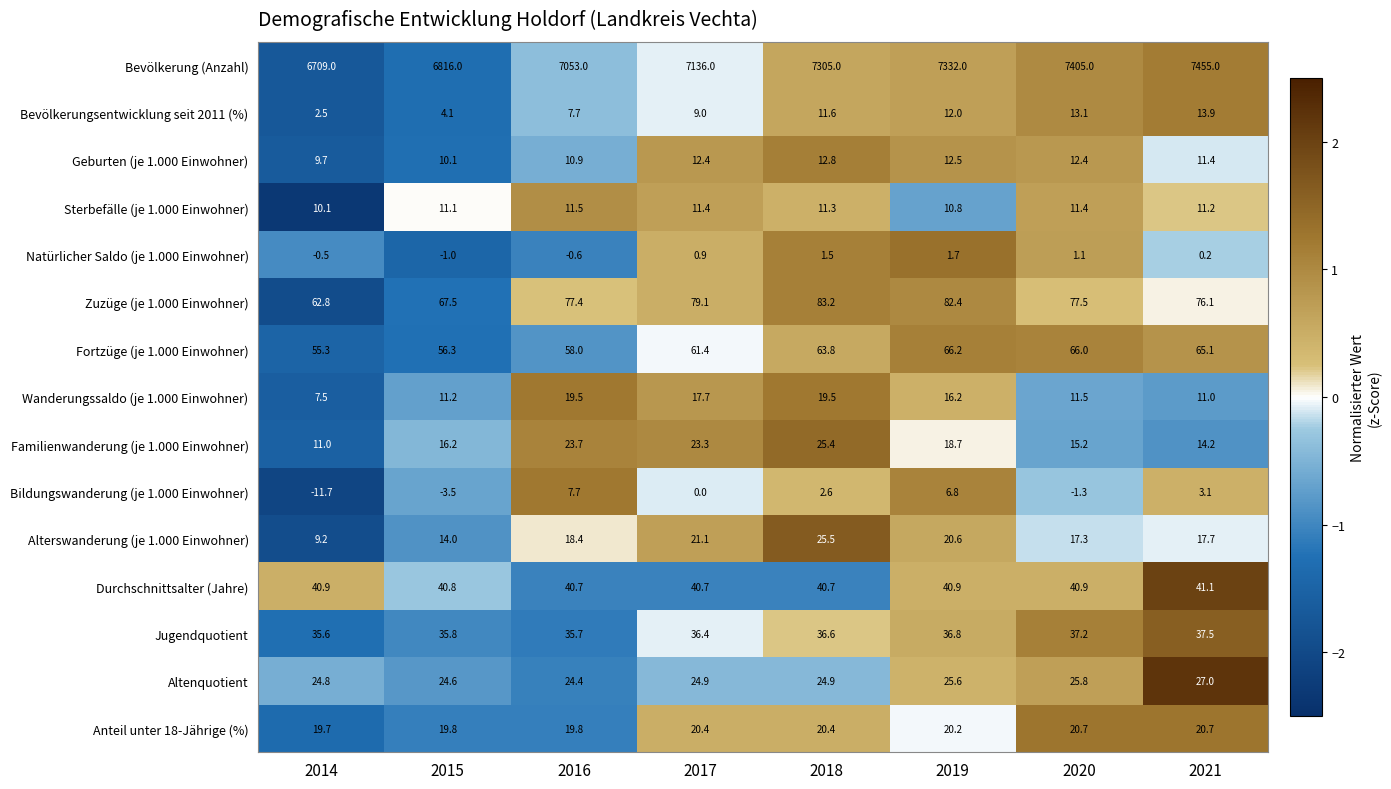

What value does the Anteil unter 18-Jährige (%) series have at 2020?

20.7